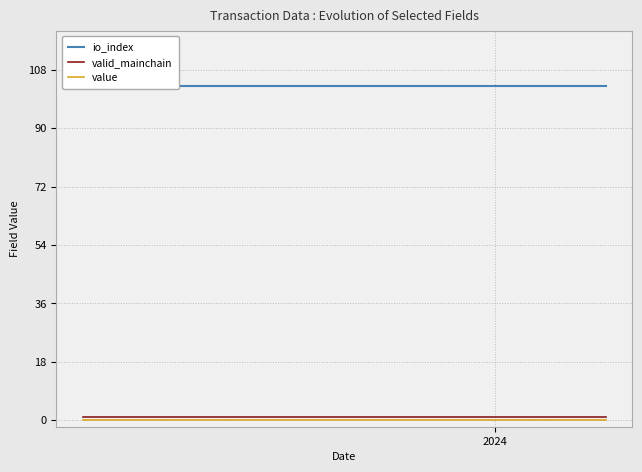

Reading left to right, list all the values displayed in this chart.

io_index: 103.0	103.0	103.0	103.0	103.0	103.0	103.0	103.0	103.0	103.0	103.0	103.0	103.0	103.0	103.0	103.0	103.0	103.0	103.0	103.0	103.0	103.0	103.0	103.0	103.0
valid_mainchain: 1.0	1.0	1.0	1.0	1.0	1.0	1.0	1.0	1.0	1.0	1.0	1.0	1.0	1.0	1.0	1.0	1.0	1.0	1.0	1.0	1.0	1.0	1.0	1.0	1.0
value: 0.2	0.2	0.2	0.2	0.2	0.2	0.2	0.2	0.2	0.2	0.2	0.2	0.2	0.2	0.2	0.2	0.2	0.2	0.2	0.2	0.2	0.2	0.2	0.2	0.2